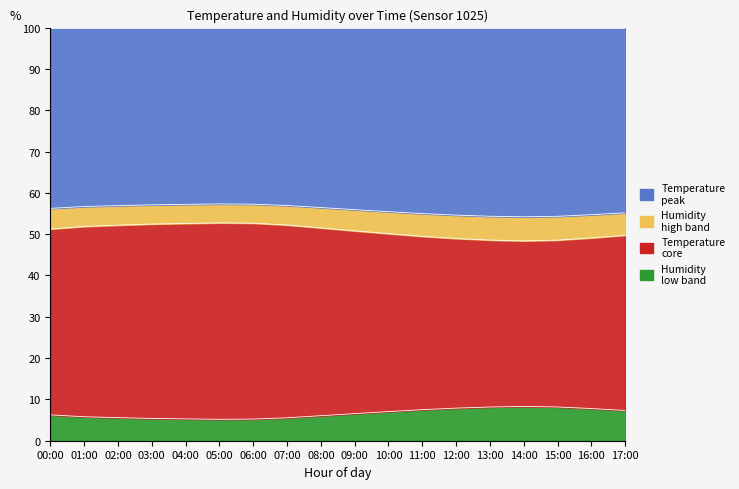

At which category does the chart reach its minimum across all series?

05:00